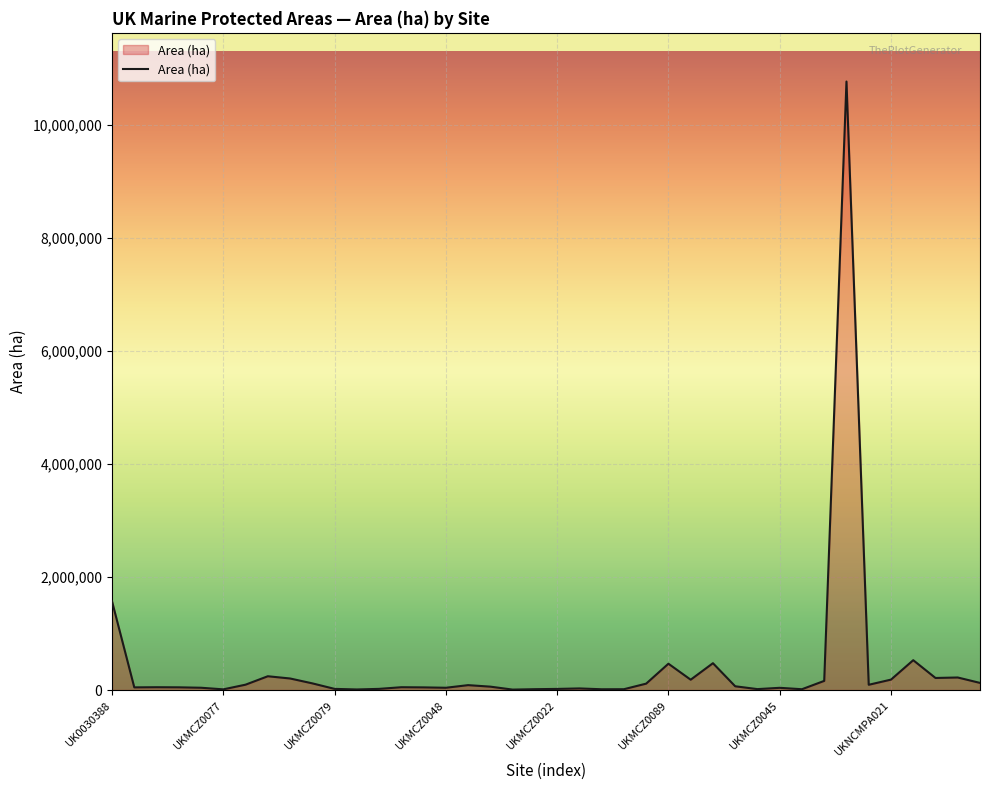

How many distinct data groups are displayed?

1